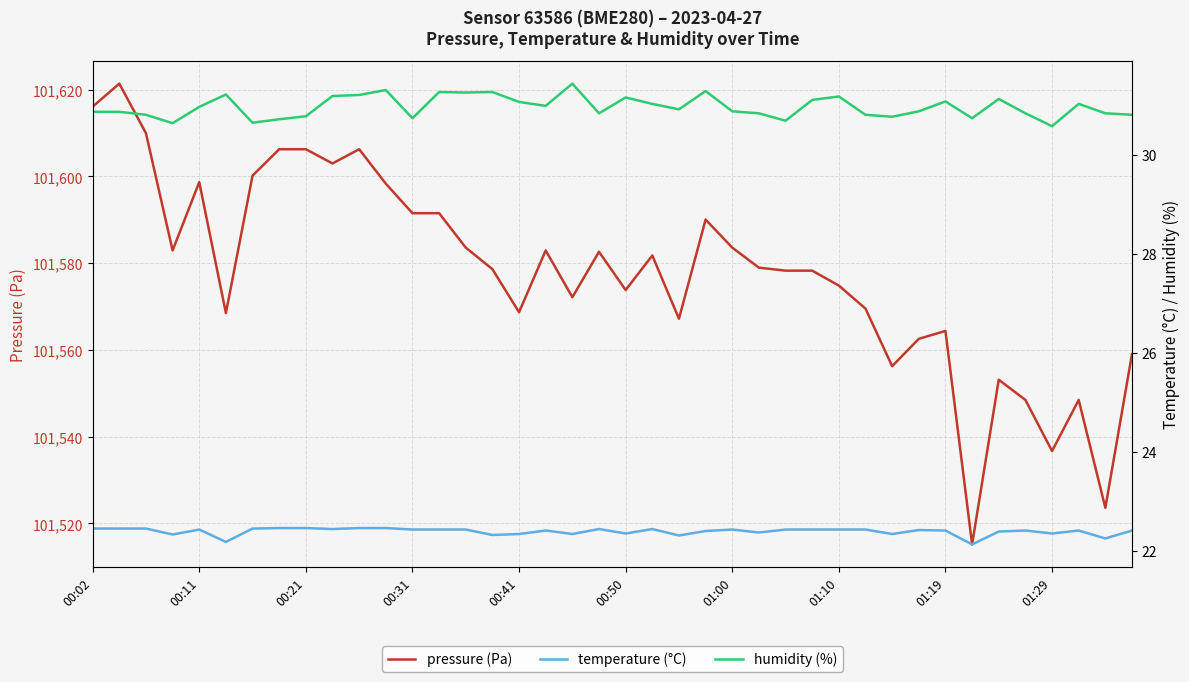

What is the value of the pressure (Pa) point at the 7th from the left?

101600.2